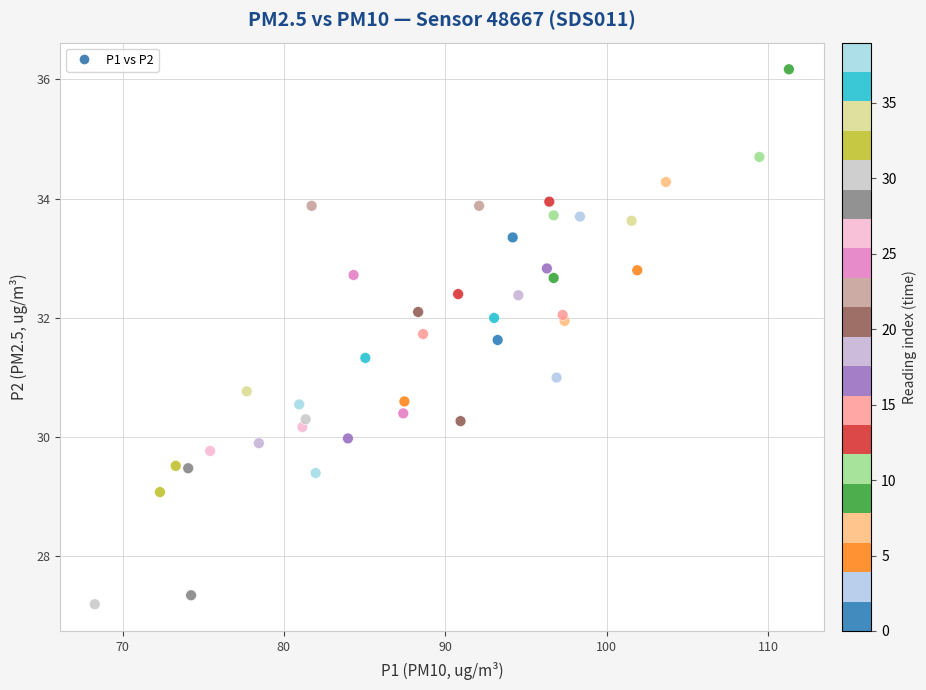

What is the range of X values (max minus min)?

43.0